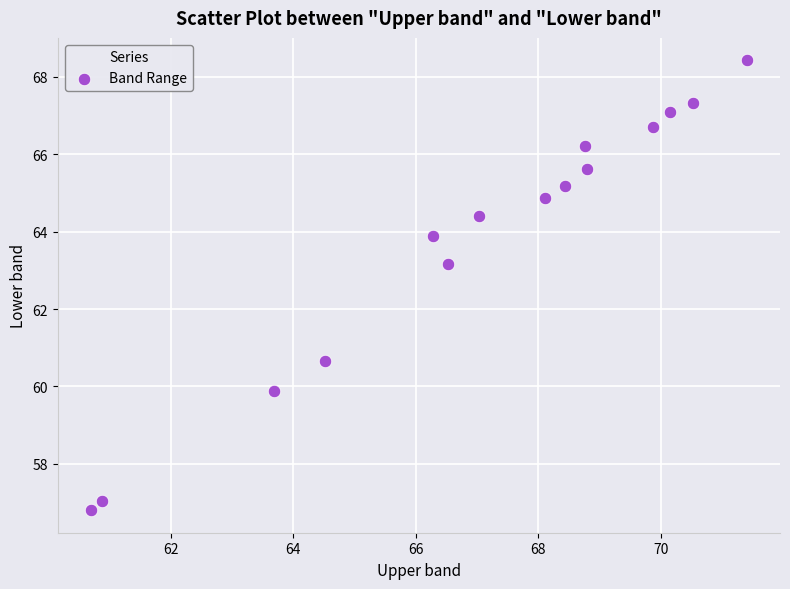

What Y value in the scatter plot is closest to 62?

63.2